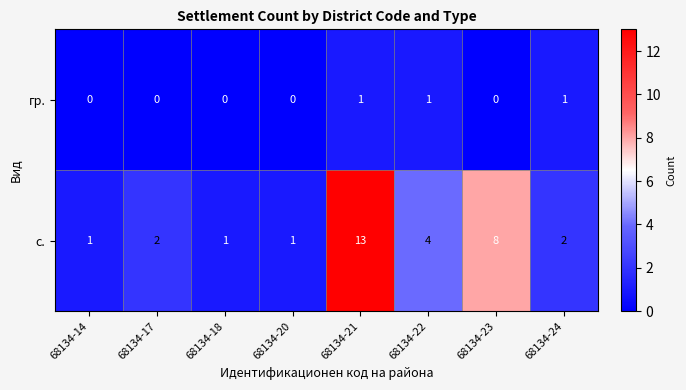

Which category has the highest value across all series?

68134-21